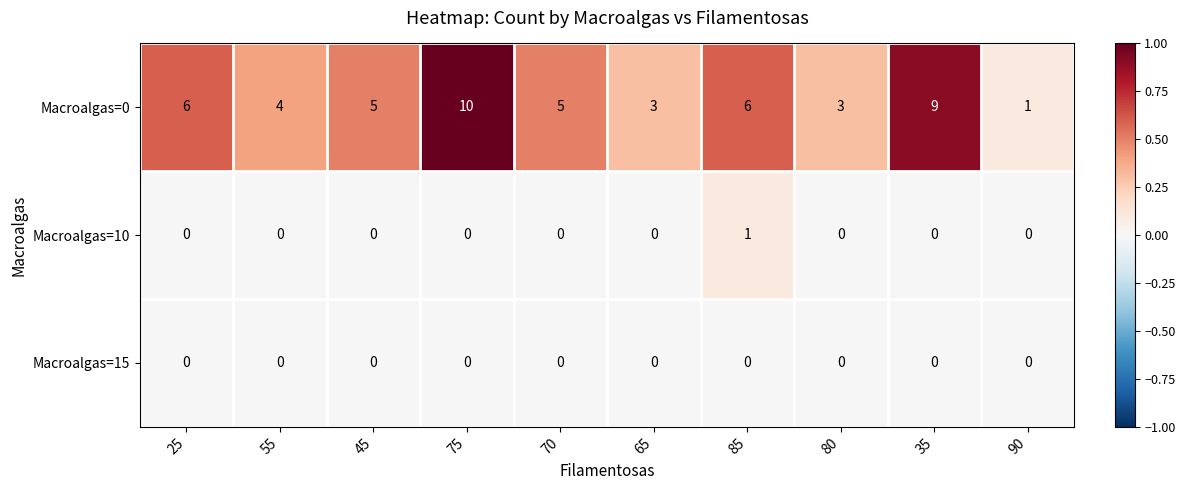

Which series has the widest spread of values?

Macroalgas=0